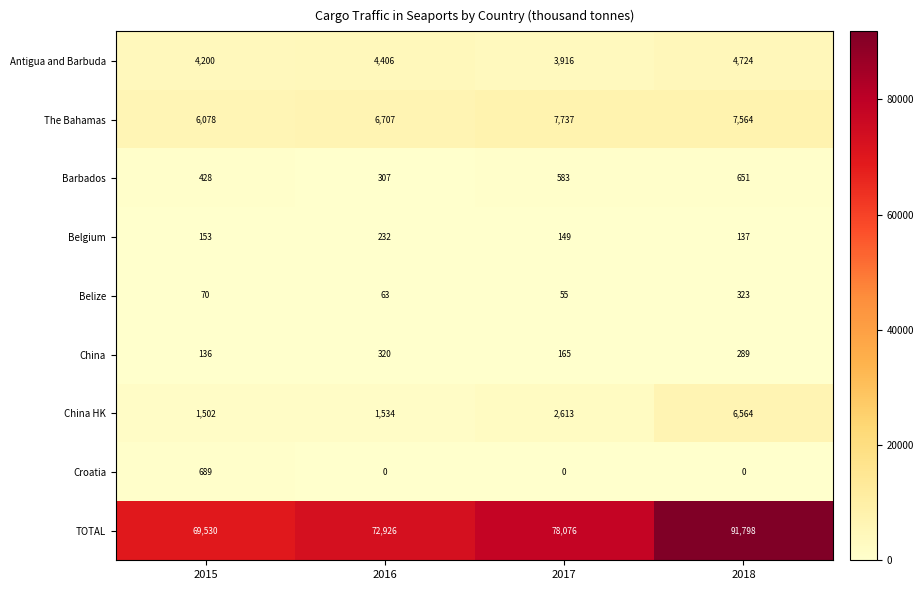

How many data points in China are less than 289?

2